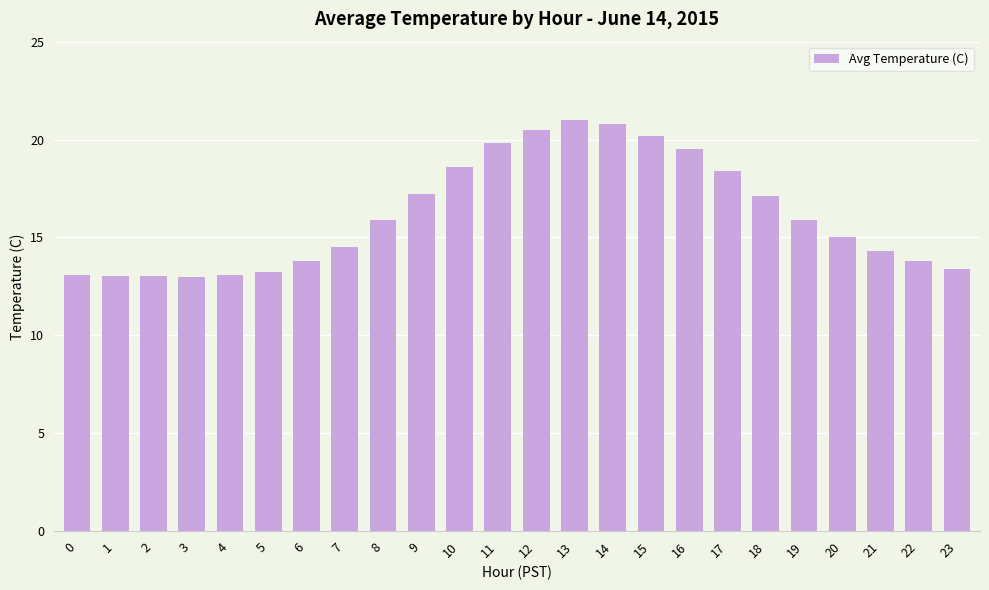

How many series are shown in this chart?

1